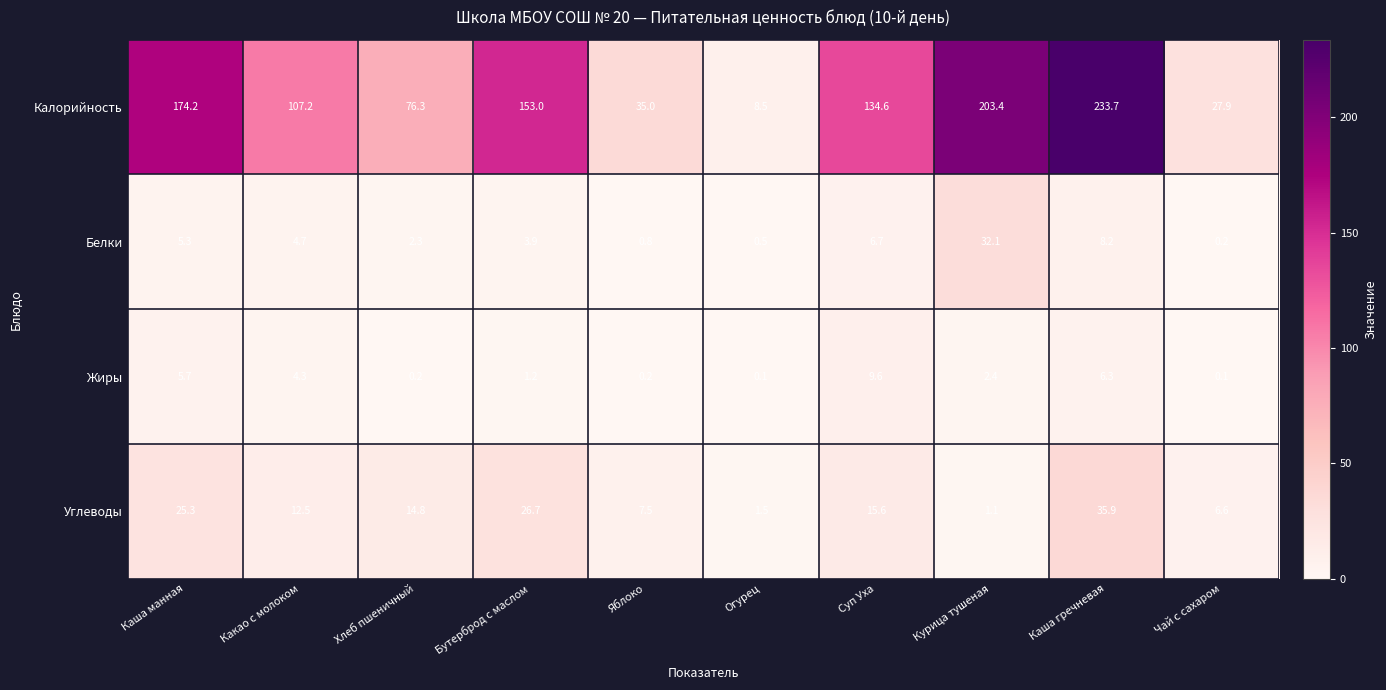

Rank the series at Чай с сахаром from lowest to highest value.

Жиры, Белки, Углеводы, Калорийность